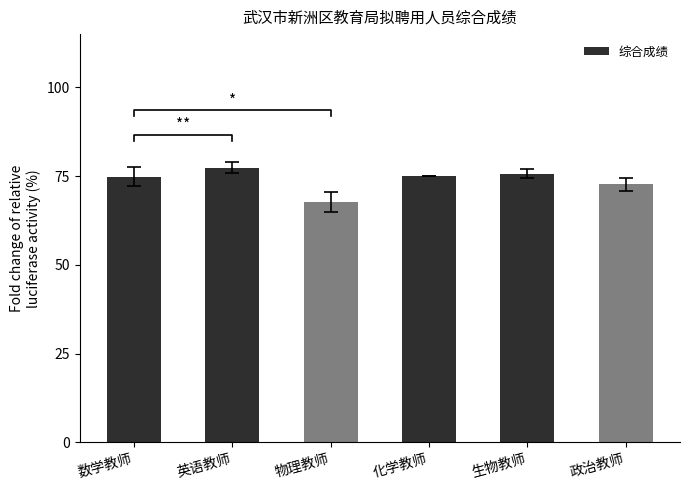

How many series are shown in this chart?

1